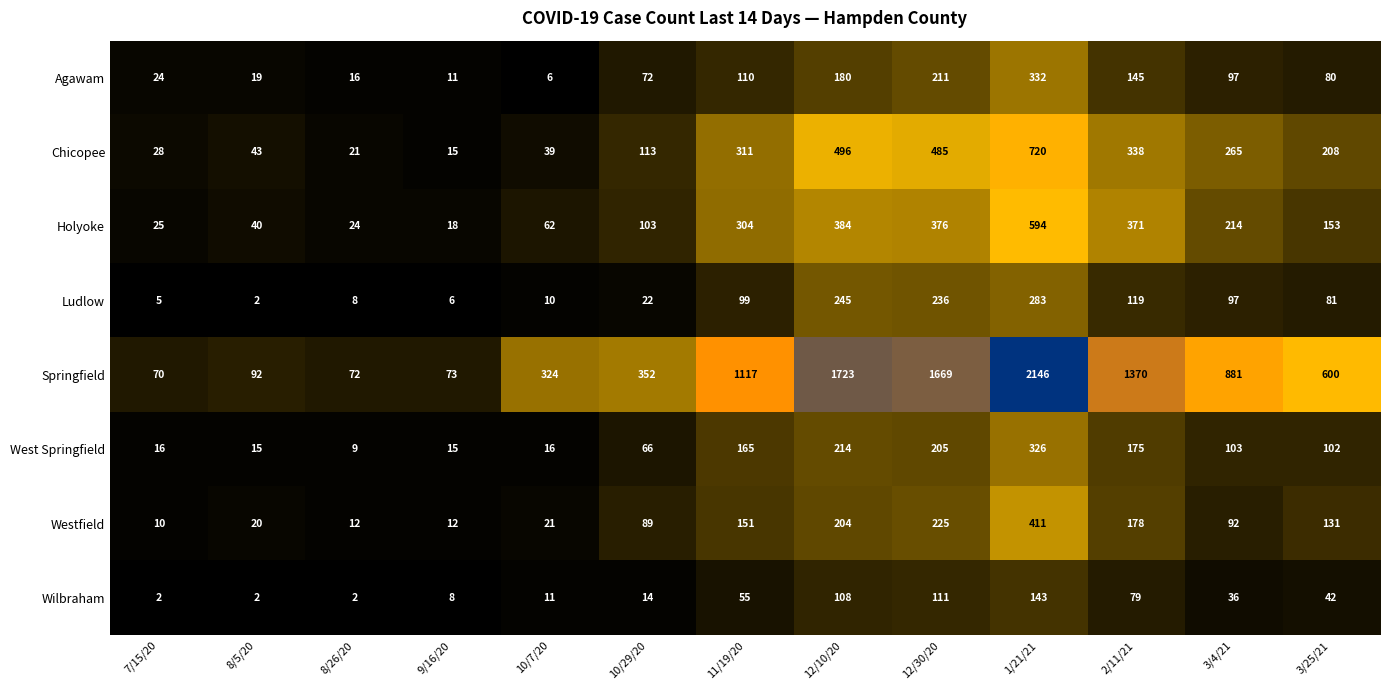

At which category is the sum across all series the highest?

1/21/21